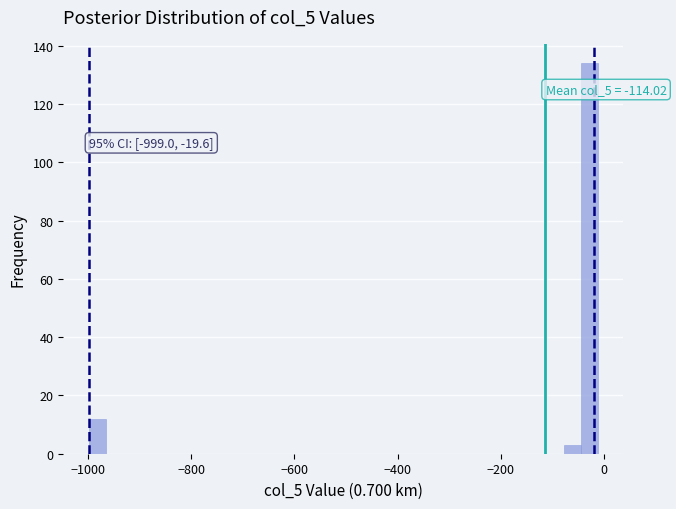

Around what value on the x-axis is the tallest bar? Give the approximate position of its centre, as read against the axis.

-20